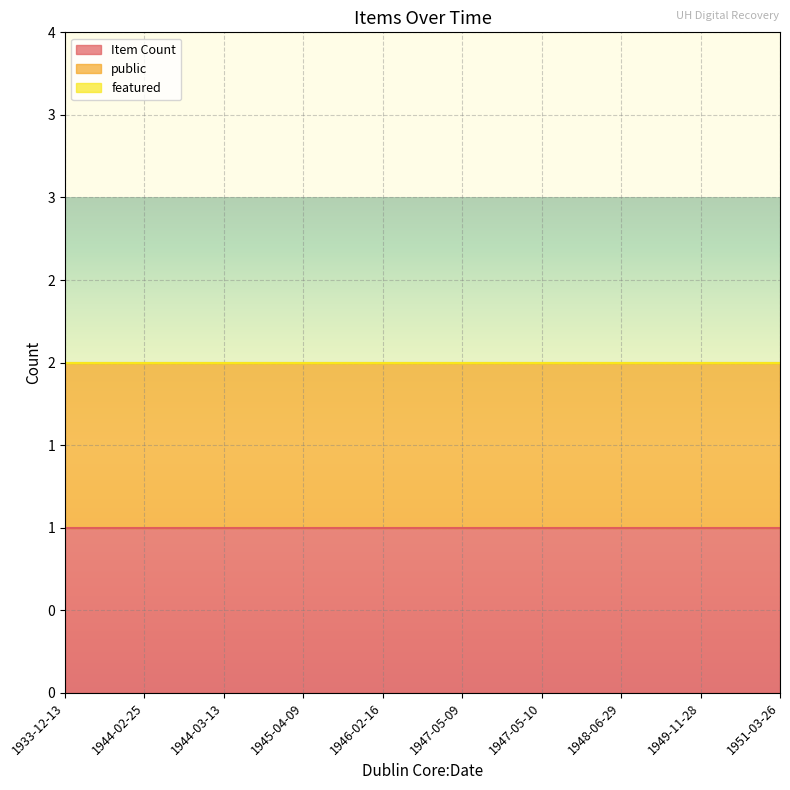

What is the difference between the highest and lowest values at 1951-03-26?

1